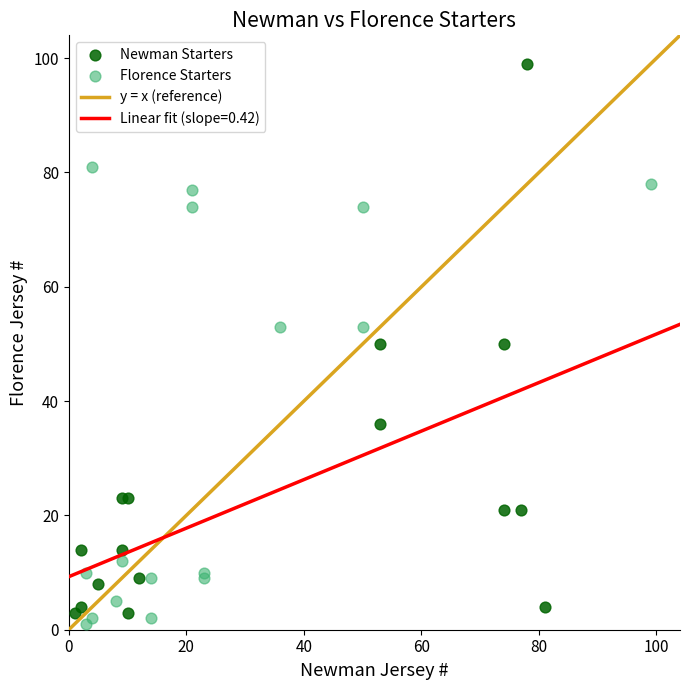

Which series contains the highest Y value?

Newman Starters